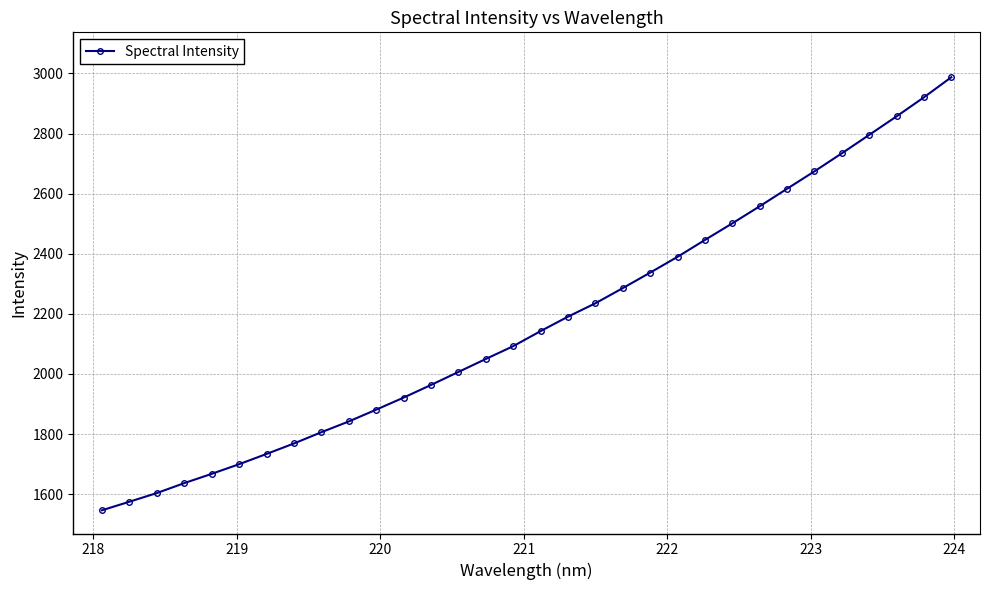

What is the minimum value shown in the chart?

1546.2